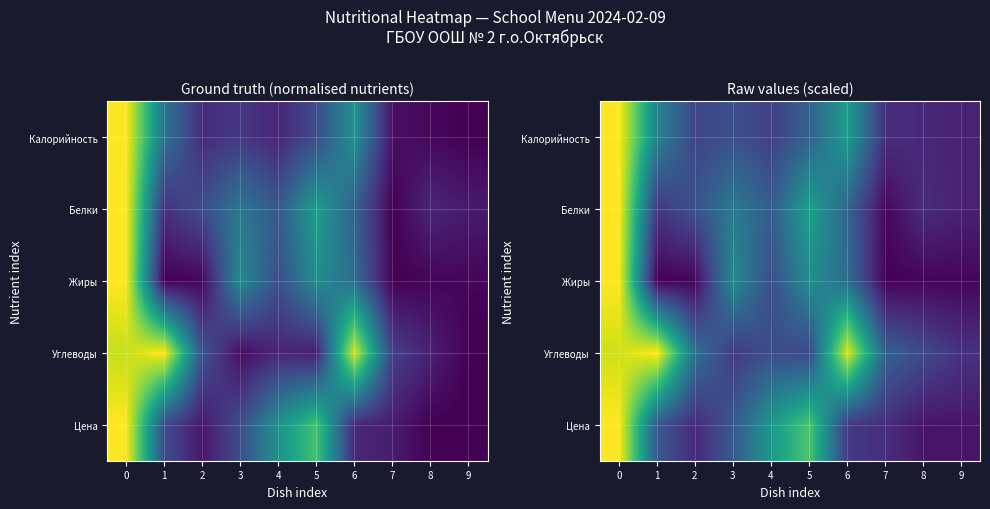

What is the difference between the highest and lowest values at 5?

0.5